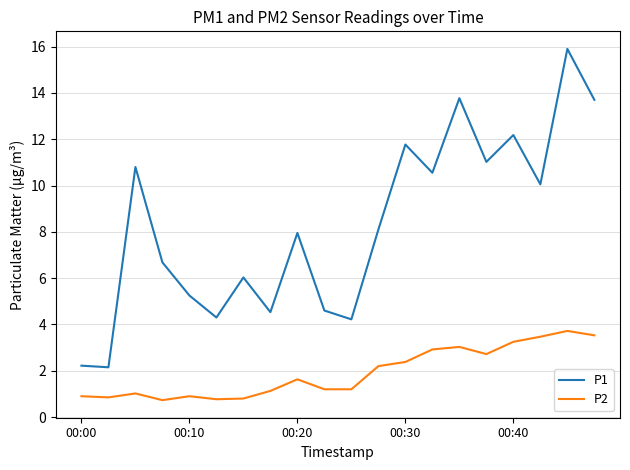

What is the difference between the second highest and minimum values in the P1 series?

11.6